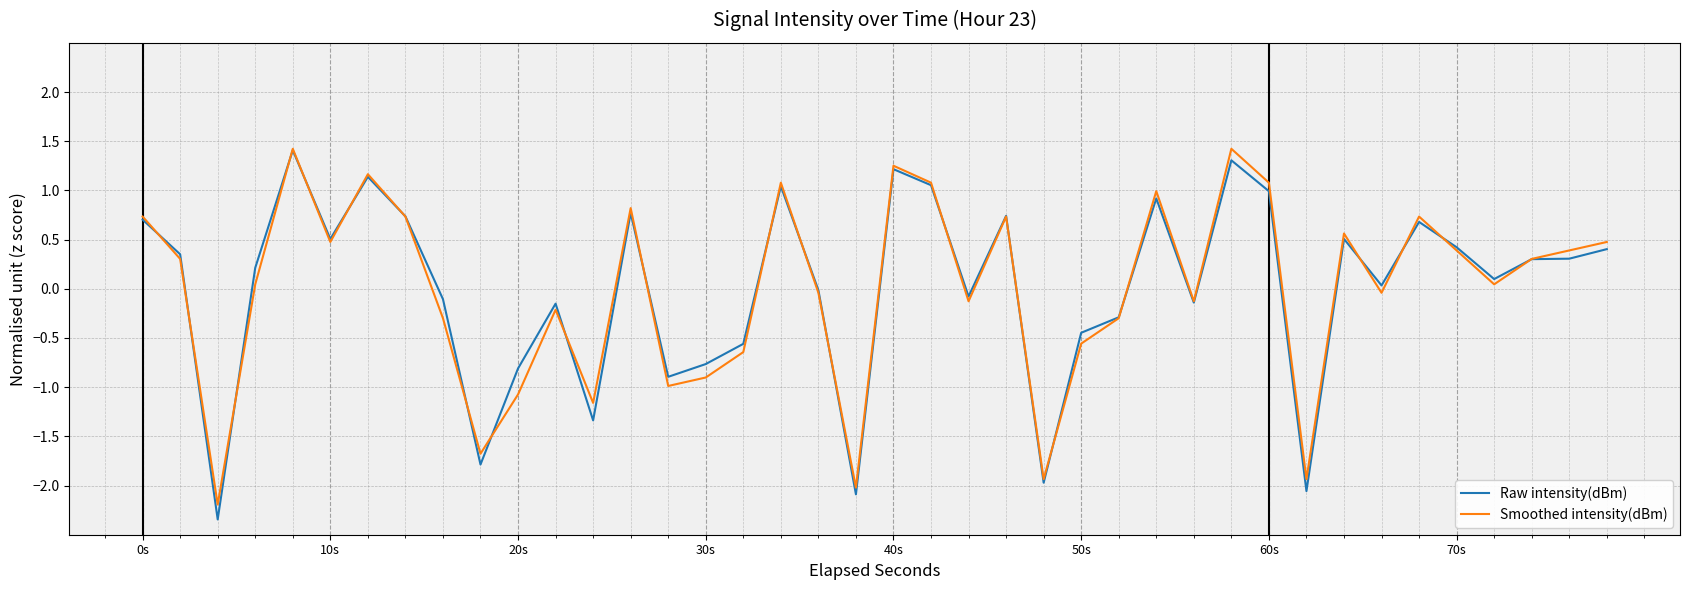

Does the chart display data point markers on the line(s)?

No